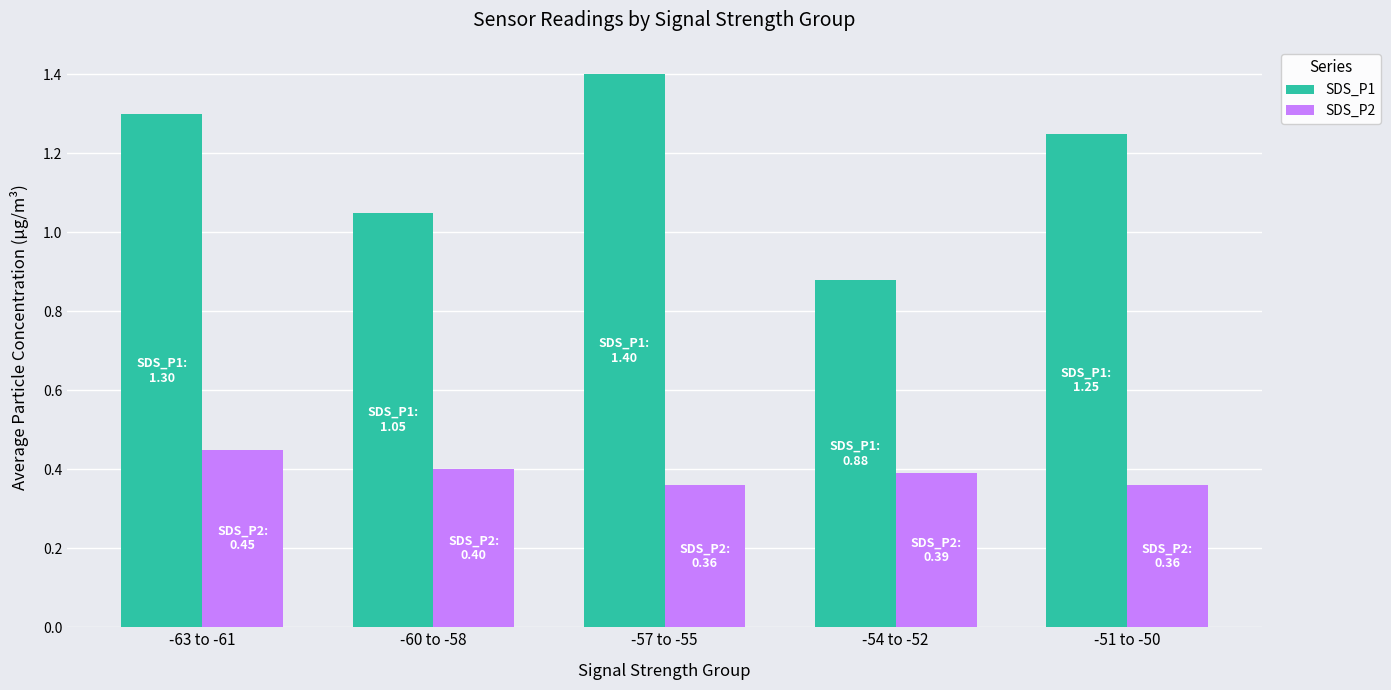

What is the label of the 1st bar from the left?

-63 to -61